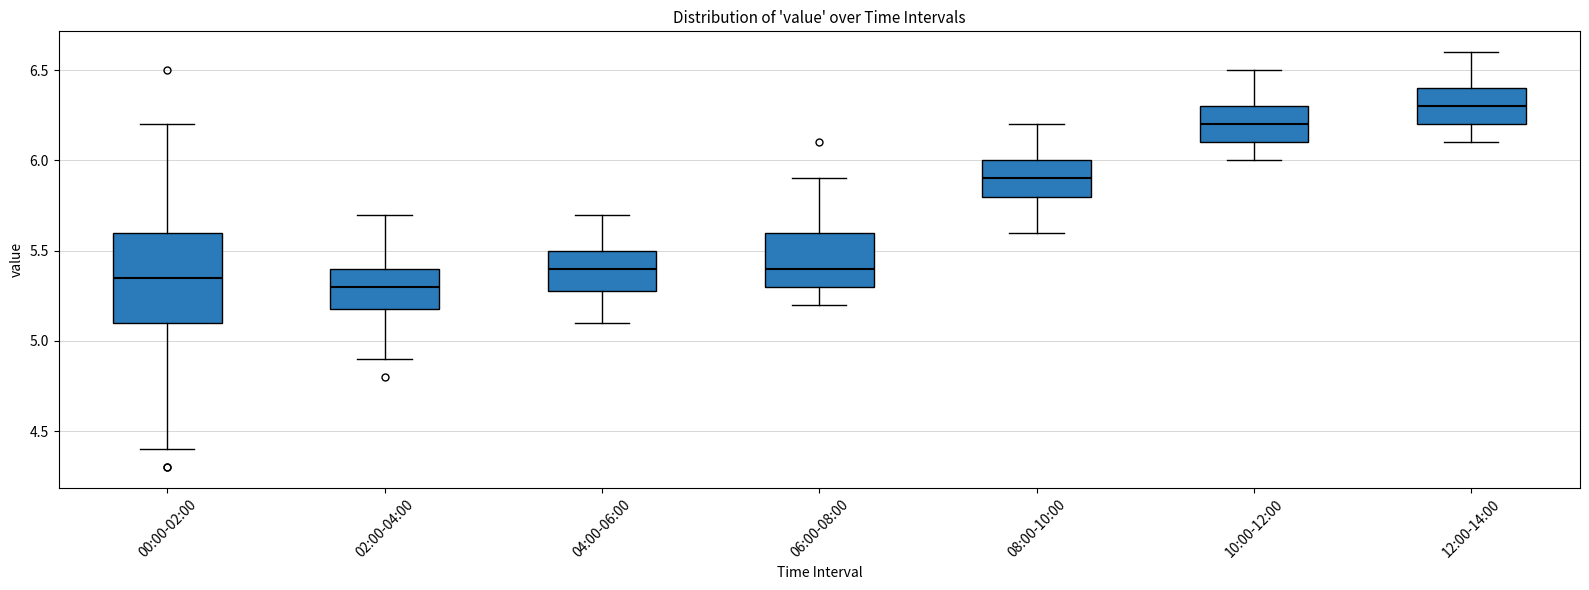

Reading left to right, transcribe this box plot: for each box, give where its median line is, the range the box spans, and where its two whiskers end, as read against the y-axis. The values are not printed on the chart, so give them approximately, as read against the axis.

00:00-02:00: median 5.35, box 5.10 to 5.60, whiskers 4.40 to 6.20
02:00-04:00: median 5.30, box 5.20 to 5.40, whiskers 4.90 to 5.70
04:00-06:00: median 5.40, box 5.30 to 5.50, whiskers 5.10 to 5.70
06:00-08:00: median 5.40, box 5.30 to 5.60, whiskers 5.20 to 5.90
08:00-10:00: median 5.90, box 5.80 to 6.00, whiskers 5.60 to 6.20
10:00-12:00: median 6.20, box 6.10 to 6.30, whiskers 6.00 to 6.50
12:00-14:00: median 6.30, box 6.20 to 6.40, whiskers 6.10 to 6.60